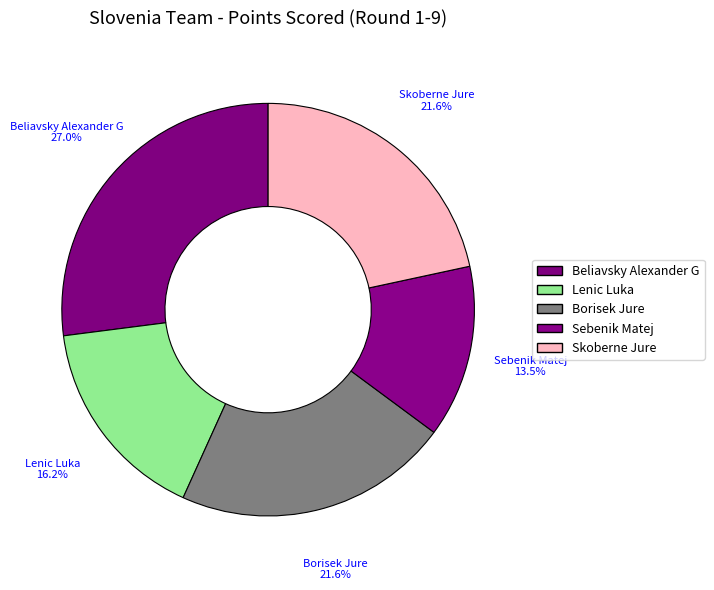

How many segments does this pie chart have?

5